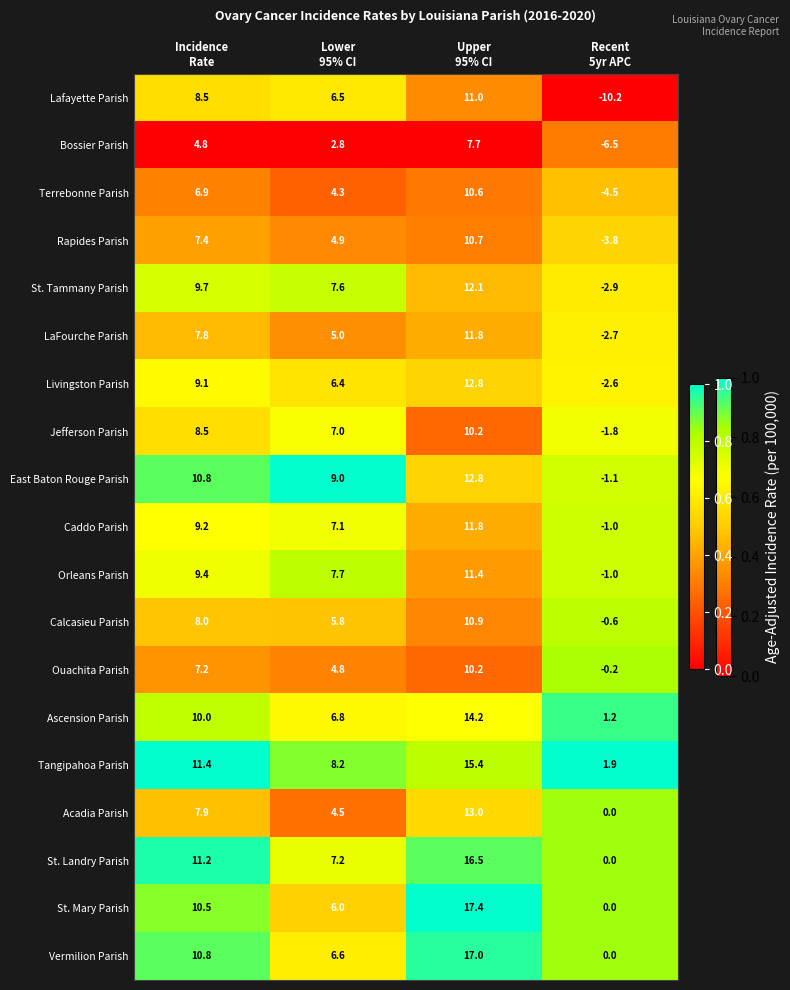

Which series has the largest range (max minus min)?

Lafayette Parish